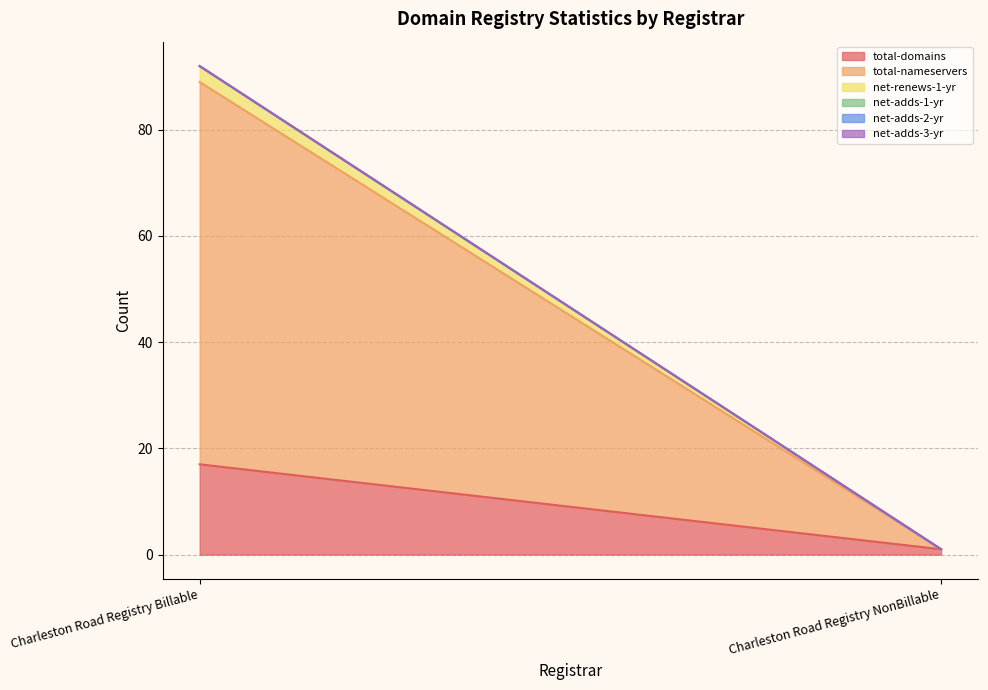

What is the label of the 1st point from the right?

Charleston Road Registry NonBillable